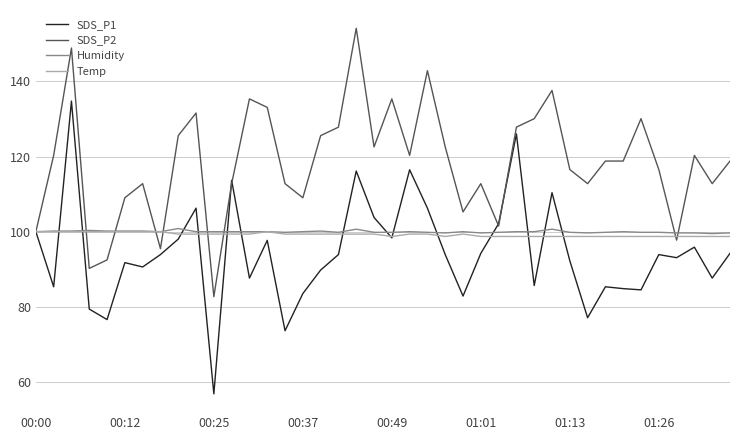

Which series has the largest total across all categories?

SDS_P2